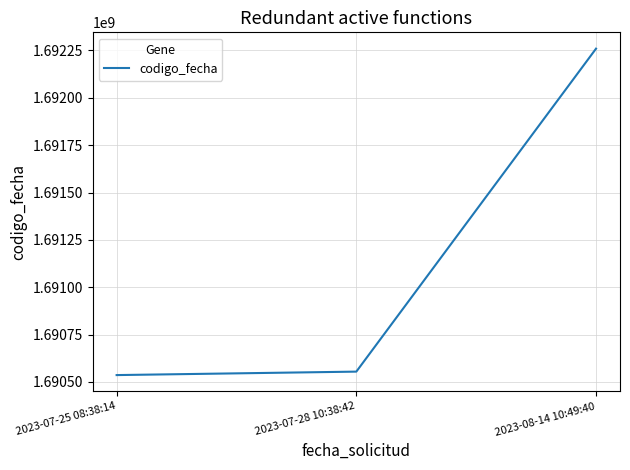

Reading left to right, what are all the values shown in this chart?

1690535974	1690554251	1692259568